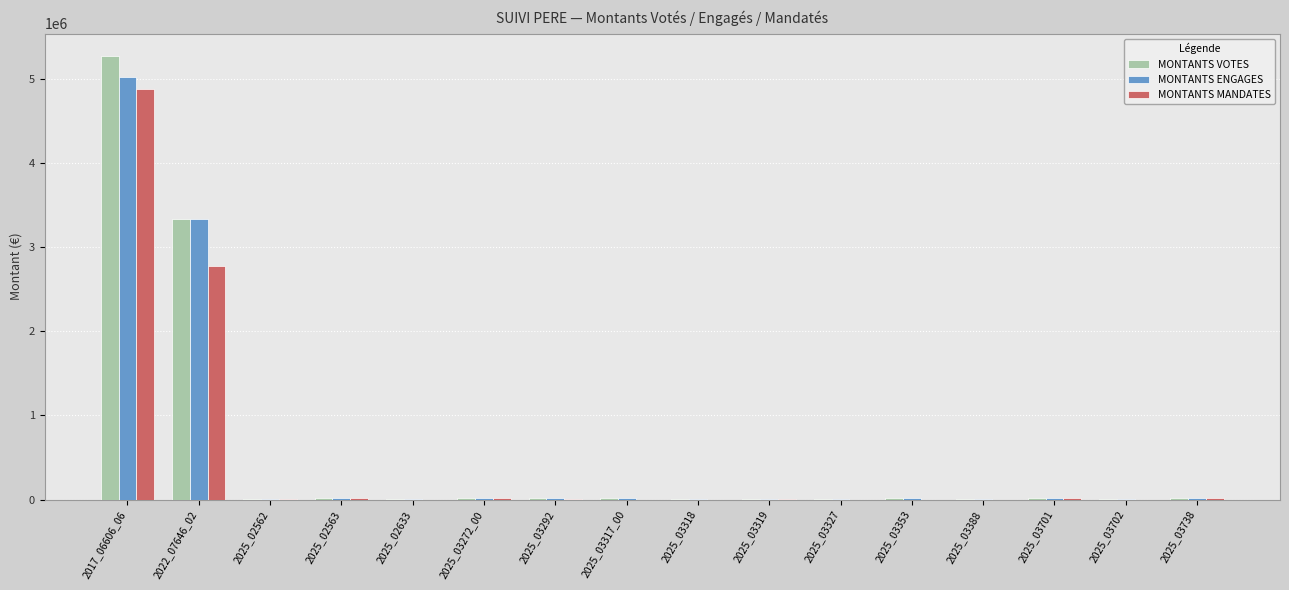

At which label does MONTANTS MANDATES reach its peak?

2017_06606_06